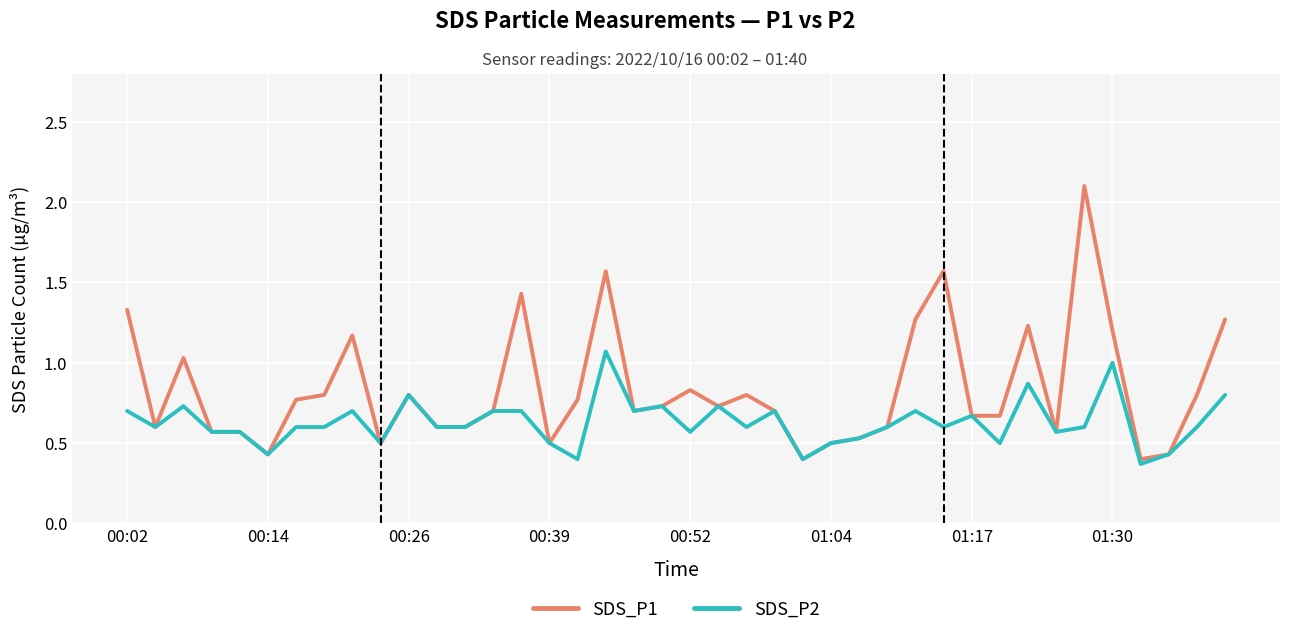

What are all the series names shown in the legend?

SDS_P1, SDS_P2